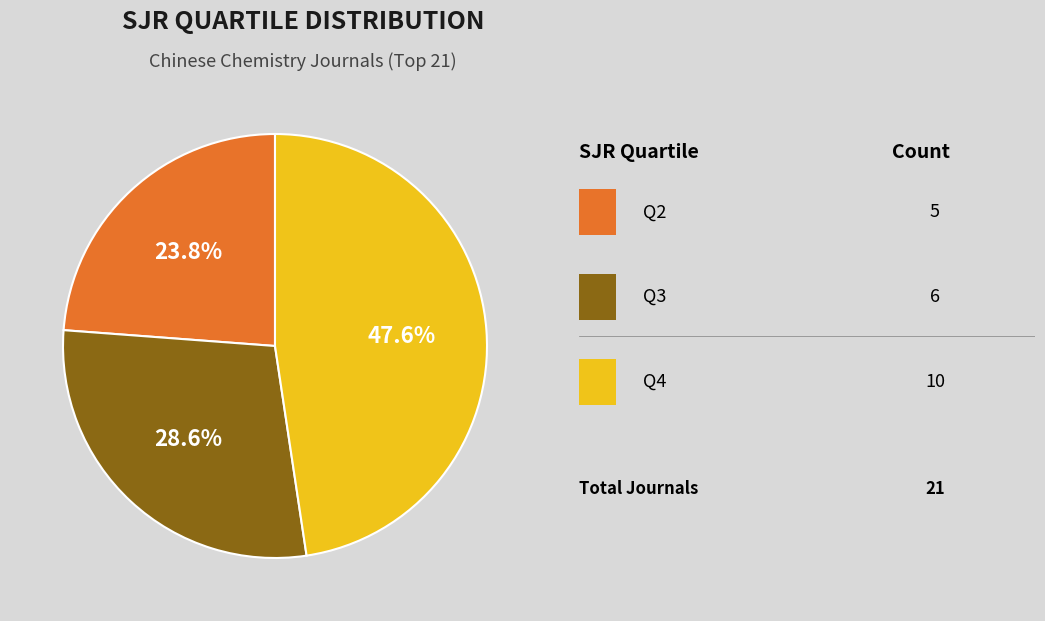

Does any single category account for the majority?

No